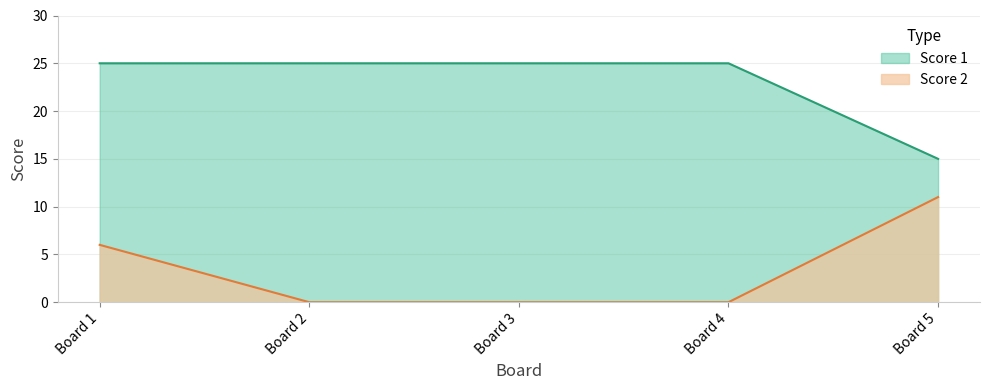

Which category has the lowest value in the Score 1 series?

Board 5